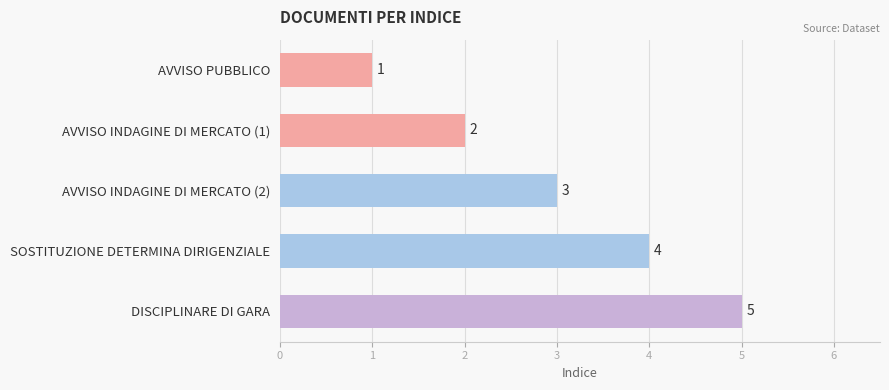

True or false: the data shows 1 at DISCIPLINARE DI GARA.

False